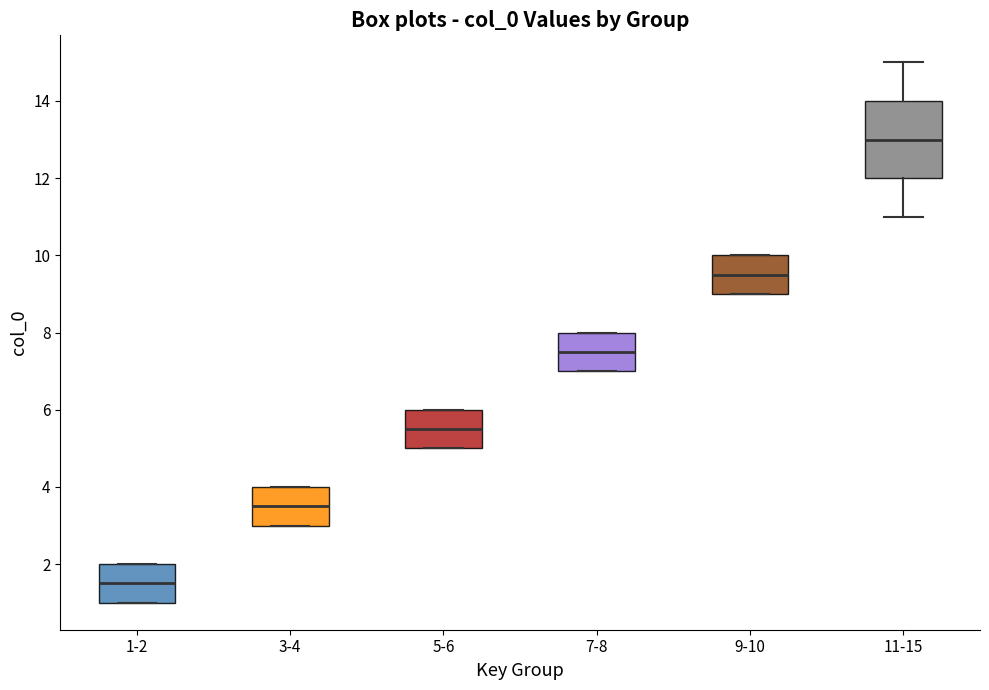

Where does the median line of the box for 3-4 sit on the y-axis? The values are not printed on the chart, so give them approximately, as read against the axis.

3.6